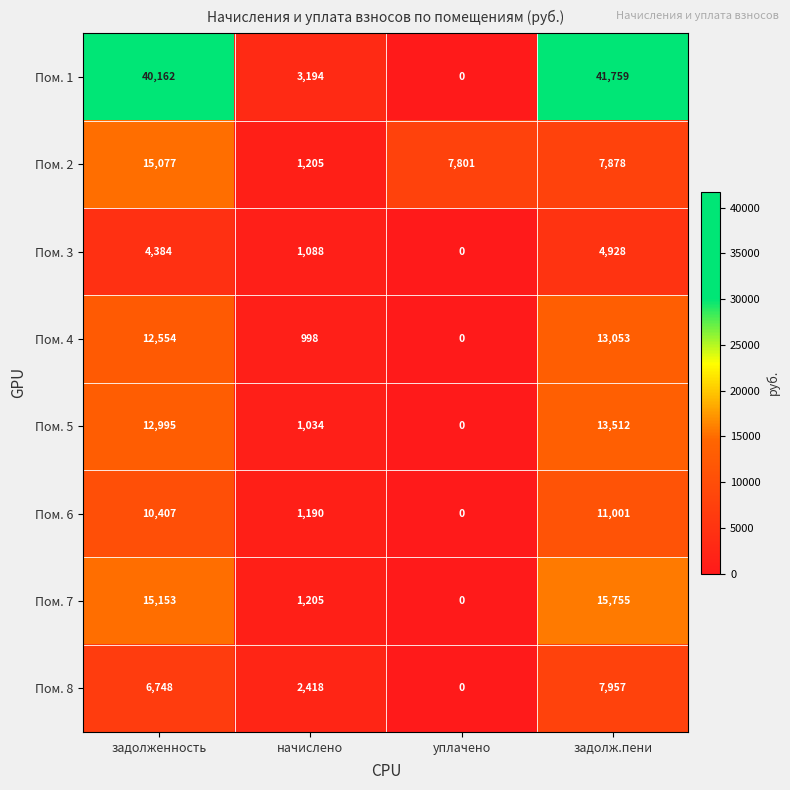

At how many categories does at least one series exceed 39909?

2